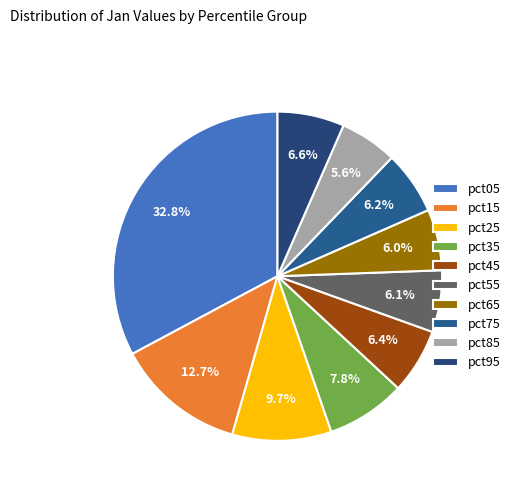

How many segments does this pie chart have?

10